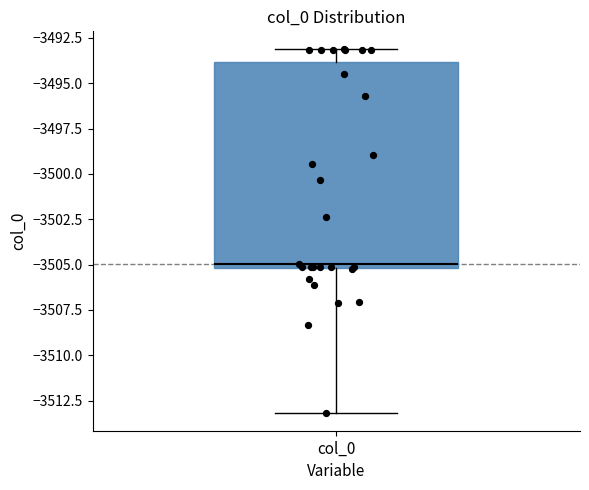

Transcribe this box plot: give where the median line is, the range the box spans, and where the two whiskers end, as read against the y-axis. The values are not printed on the chart, so give them approximately, as read against the axis.

median -3505 (just above the box's lower edge), box -3505 to -3494, whiskers -3513 to -3493